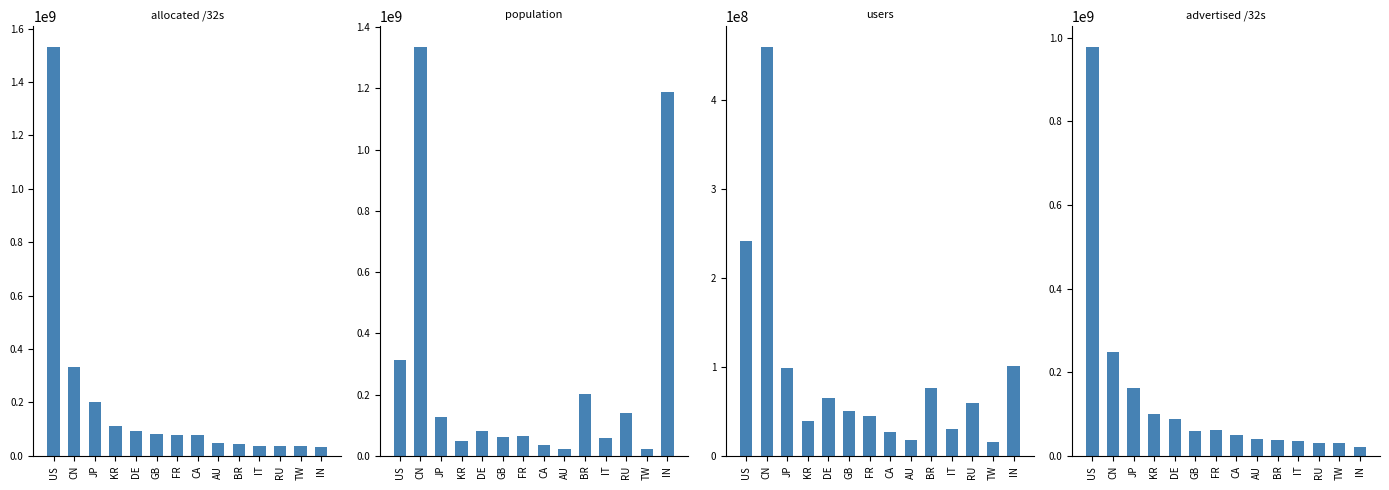

What is the label of the 9th bar from the right?

GB